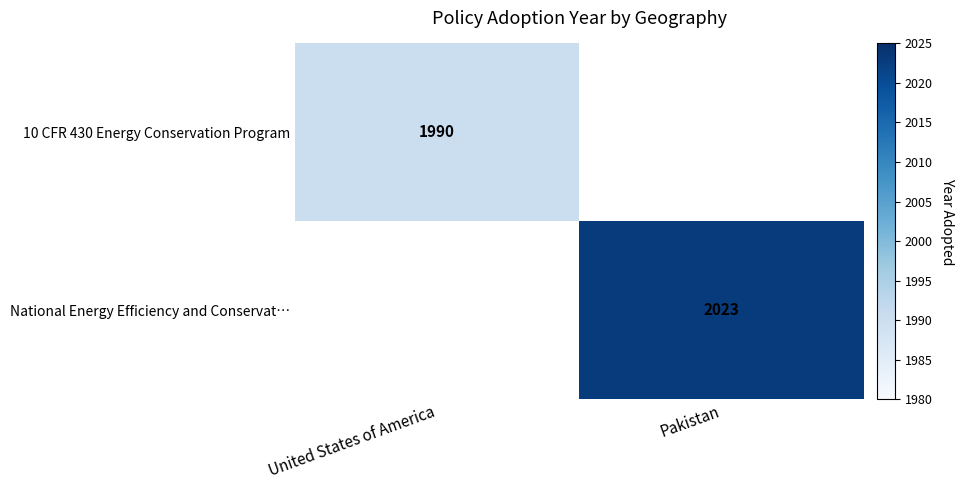

The National Energy Efficiency and Conservat… series shows 3200 at Pakistan. True or false?

False